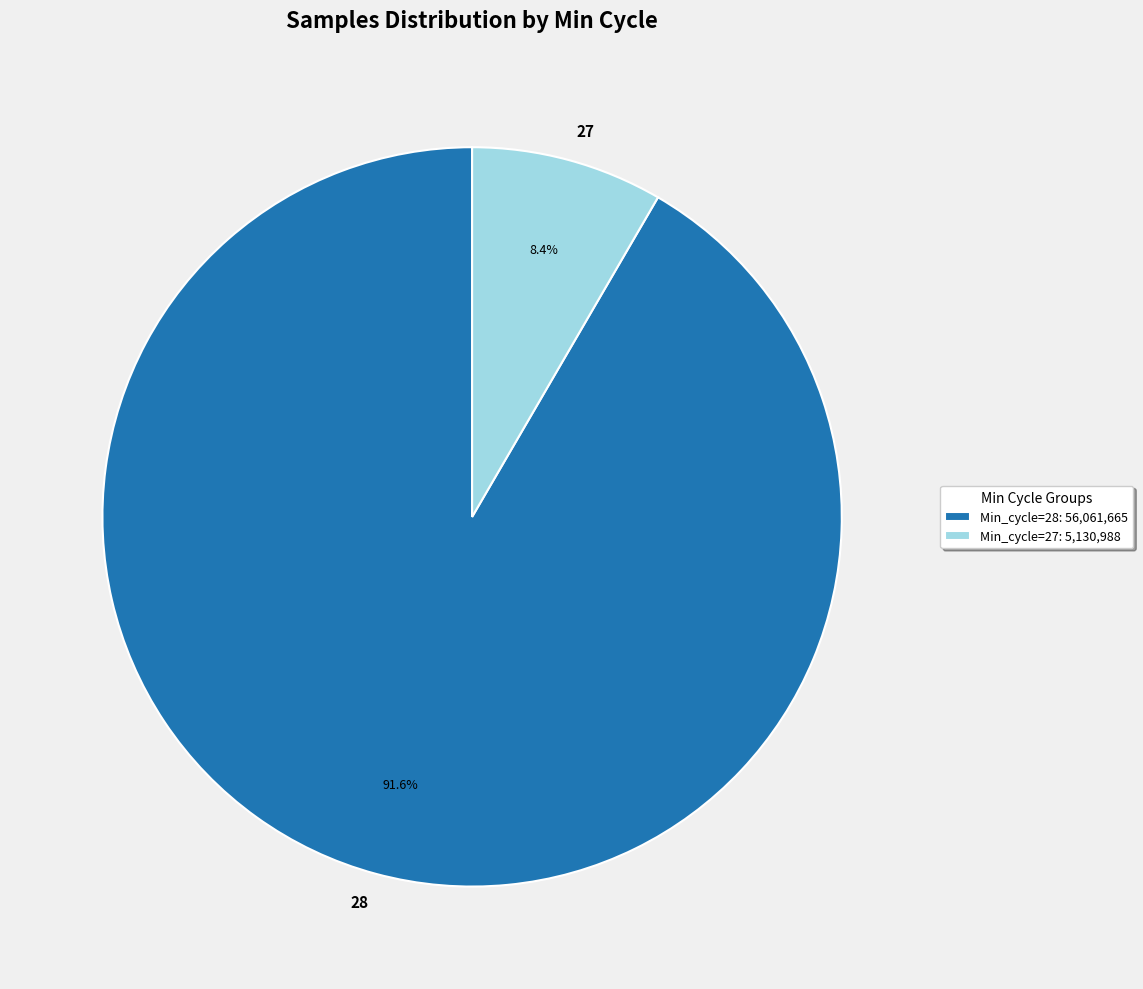

What percentage is the 28 slice, to the nearest percent?

92%